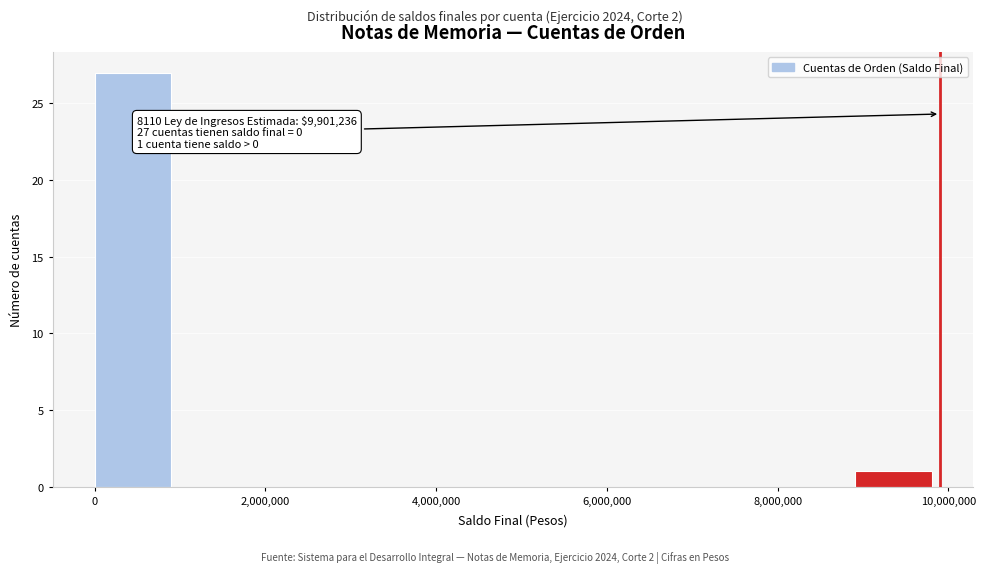

Which range on the x-axis has the tallest bar?

0 to 1000000